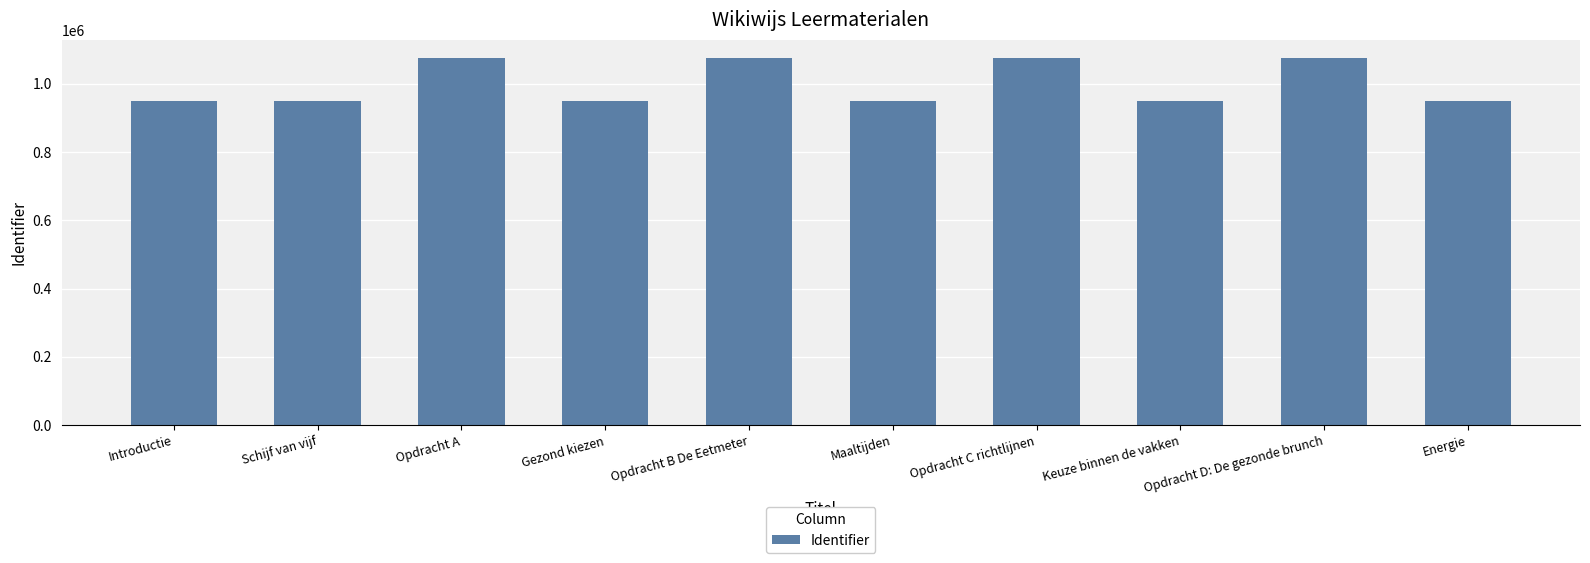

True or false: the data shows 1280480 at Gezond kiezen.

False